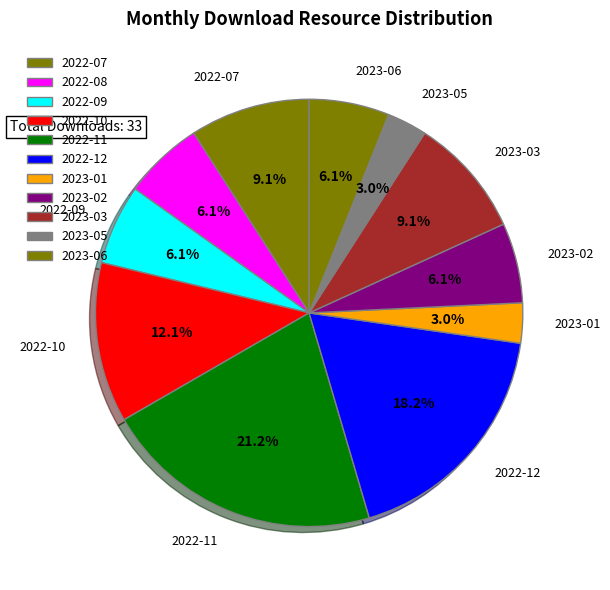

Does 2022-11 represent more than half of the total?

No